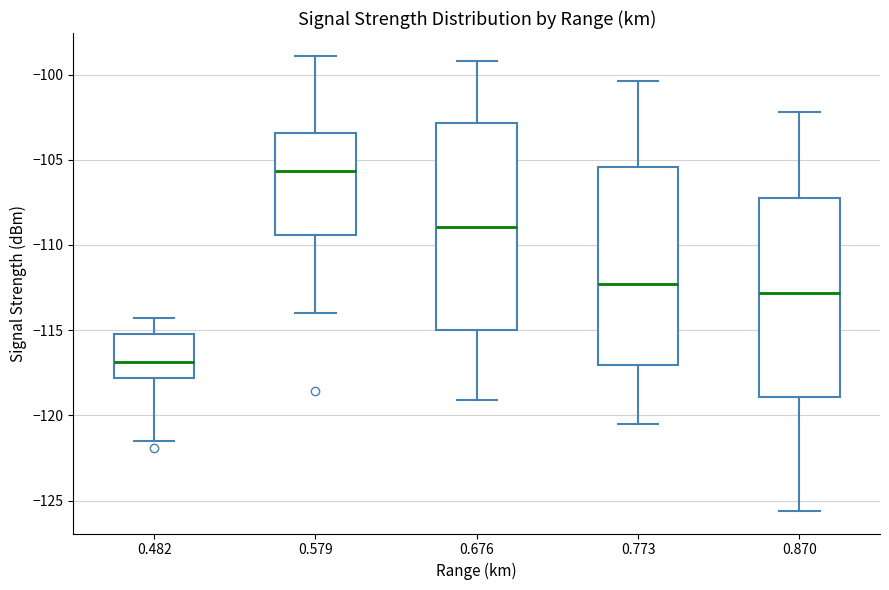

Reading left to right, read every box against the y-axis: the position of its median line, the range the box covers, and the ends of its whiskers. The values are not printed on the chart, so give them approximately, as read against the axis.

0.482: median -117.0, box -118.0 to -115.0, whiskers -121.5 to -114.5
0.579: median -105.5, box -109.5 to -103.5, whiskers -114.0 to -99.0
0.676: median -109.0, box -115.0 to -103.0, whiskers -119.0 to -99.0
0.773: median -112.5, box -117.0 to -105.5, whiskers -120.5 to -100.5
0.870: median -113.0, box -119.0 to -107.5, whiskers -125.5 to -102.0